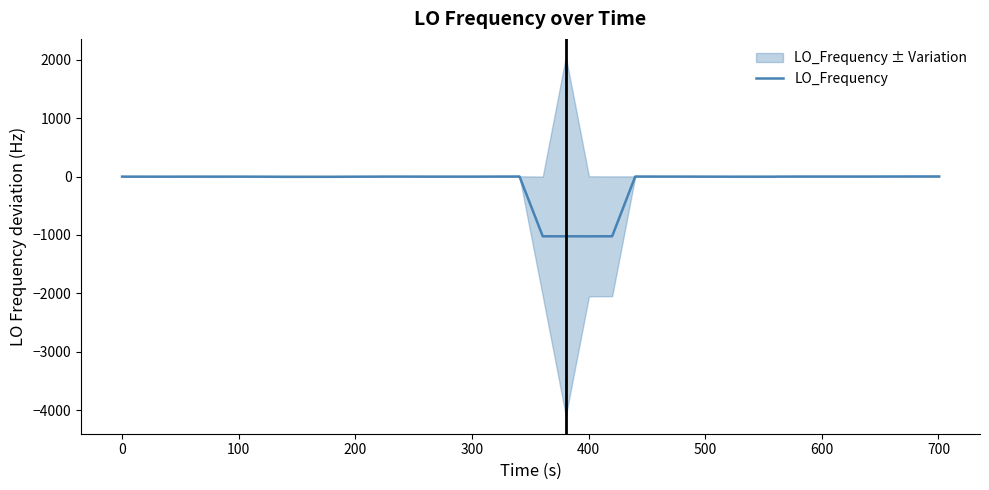

How many series are shown in this chart?

1